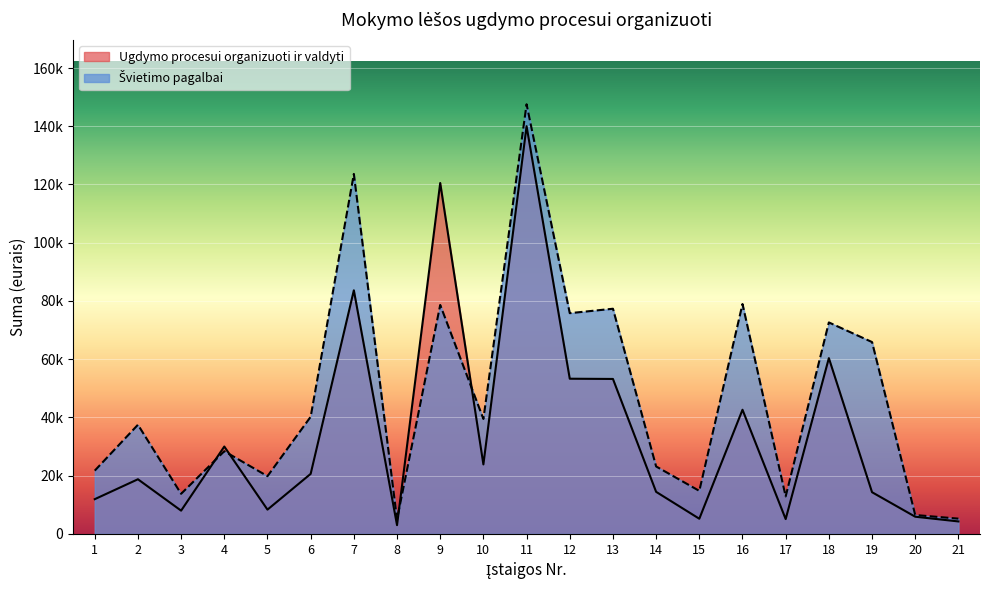

At which label is Ugdymo procesui organizuoti ir valdyti closest to 71517?

18